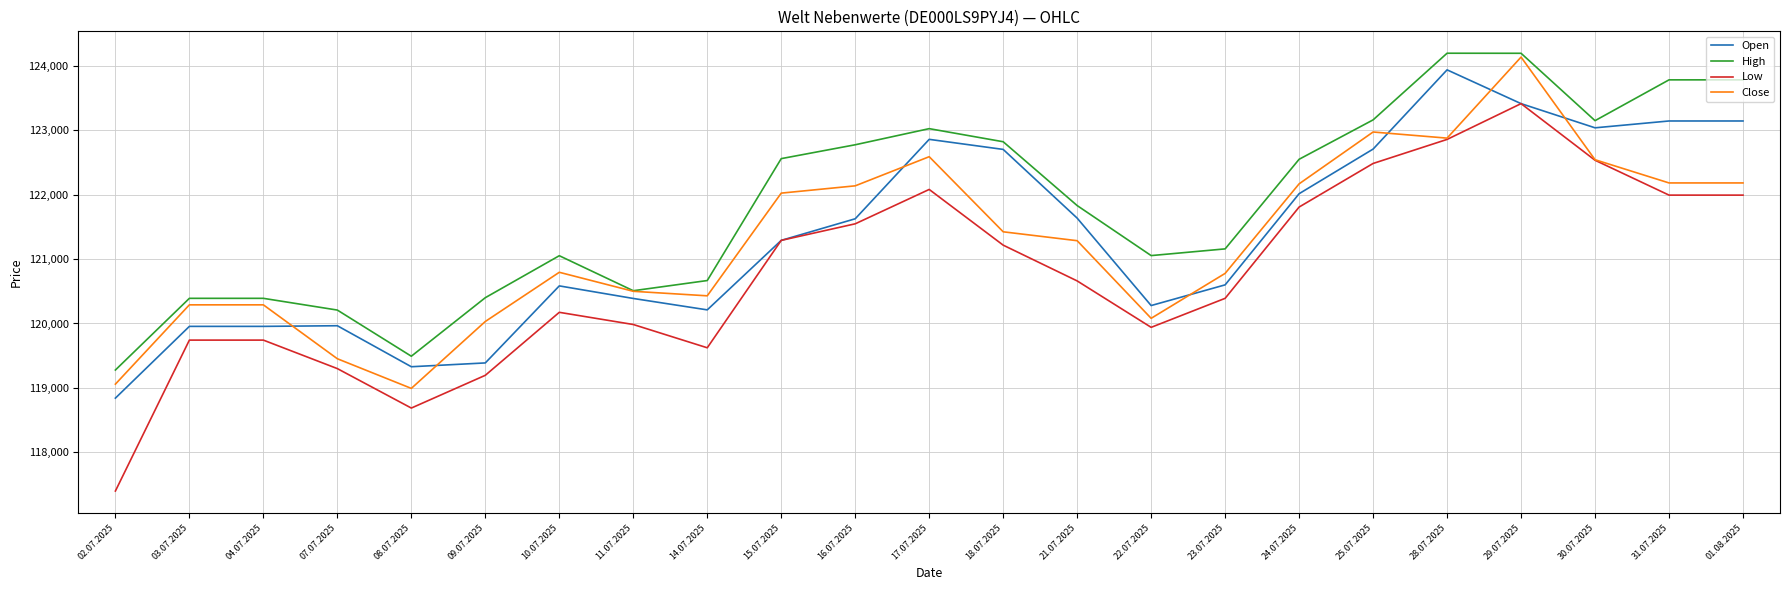

True or false: Low and High intersect in this chart.

False